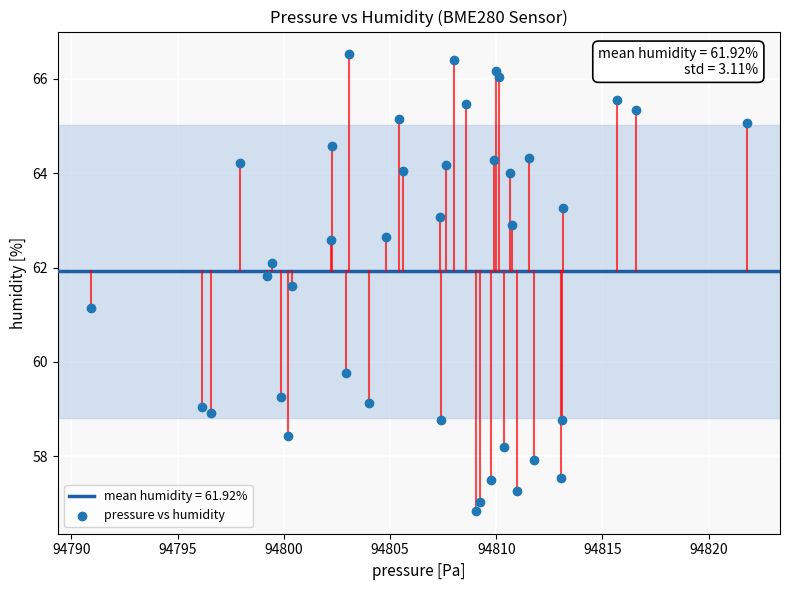

What is the range of X values (max minus min)?

30.9